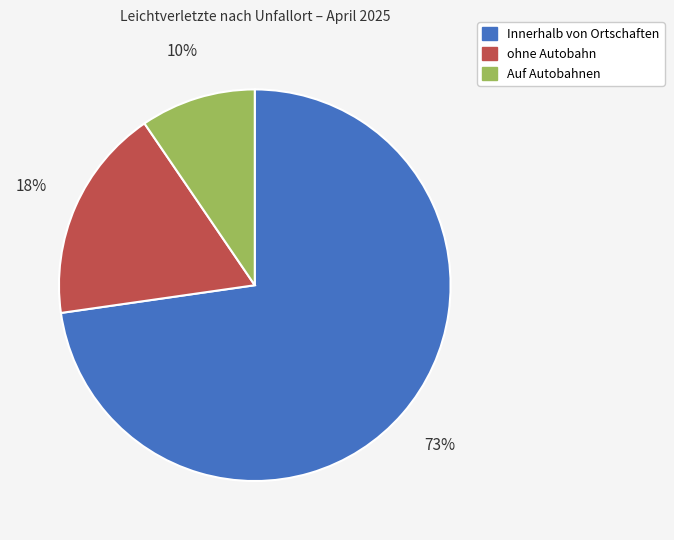

Is ohne Autobahn the majority of the pie?

No